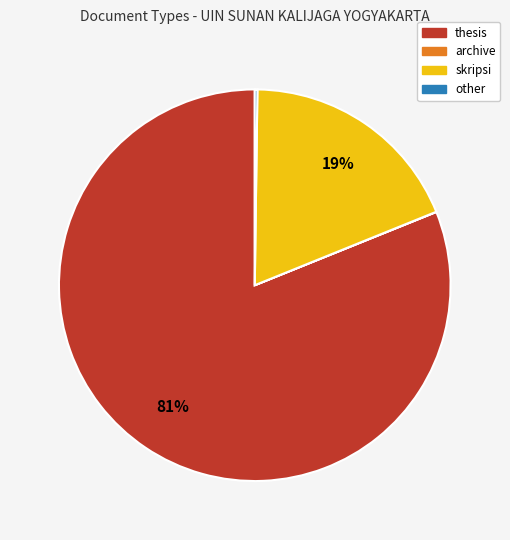

True or false: skripsi accounts for 19% of the total.

True